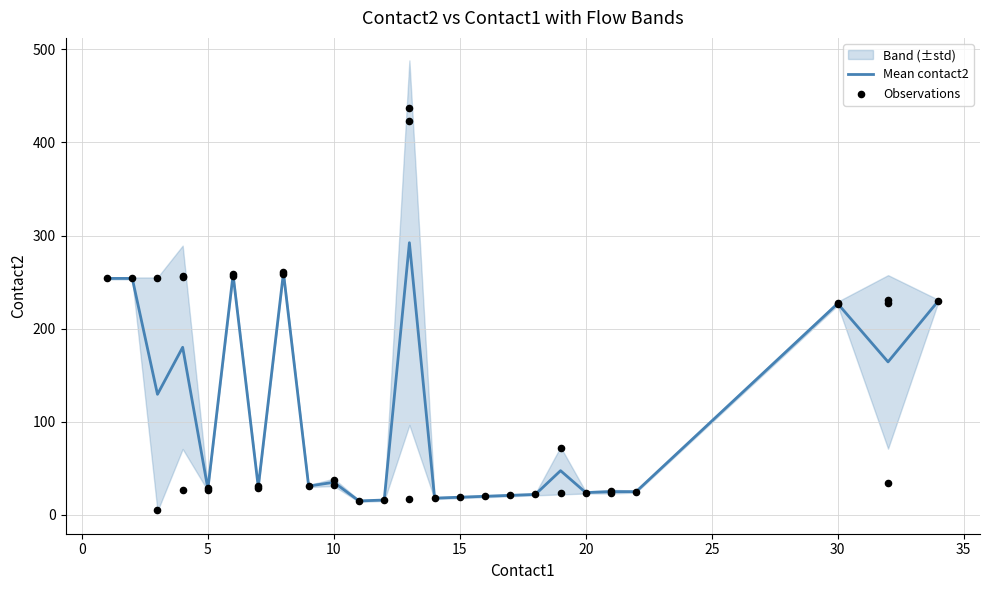

What is the minimum value for Mean contact2?

15.0